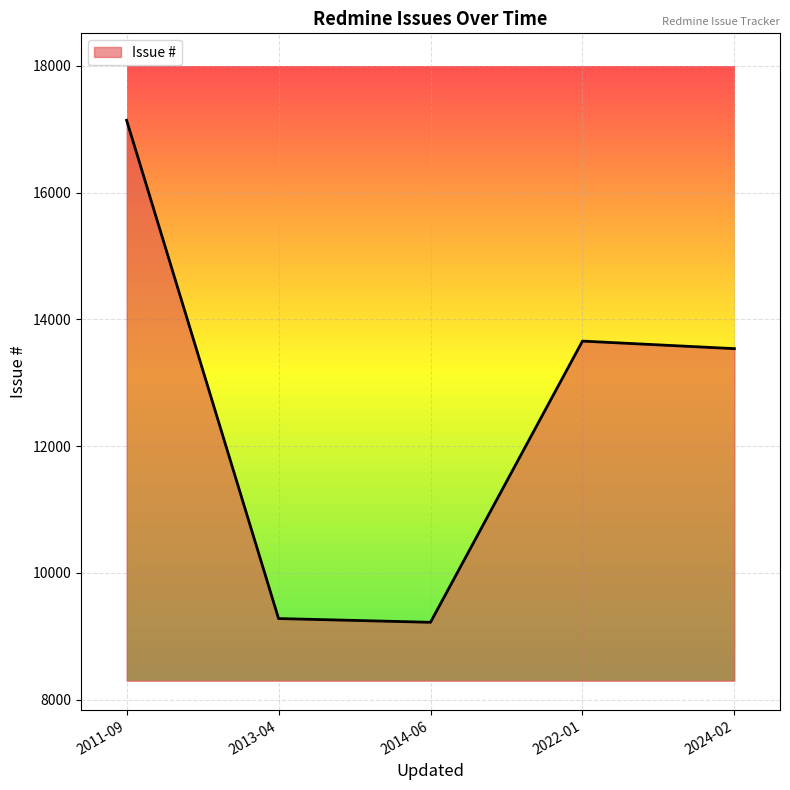

Where is the data nearest to the value 13182?

2024-02